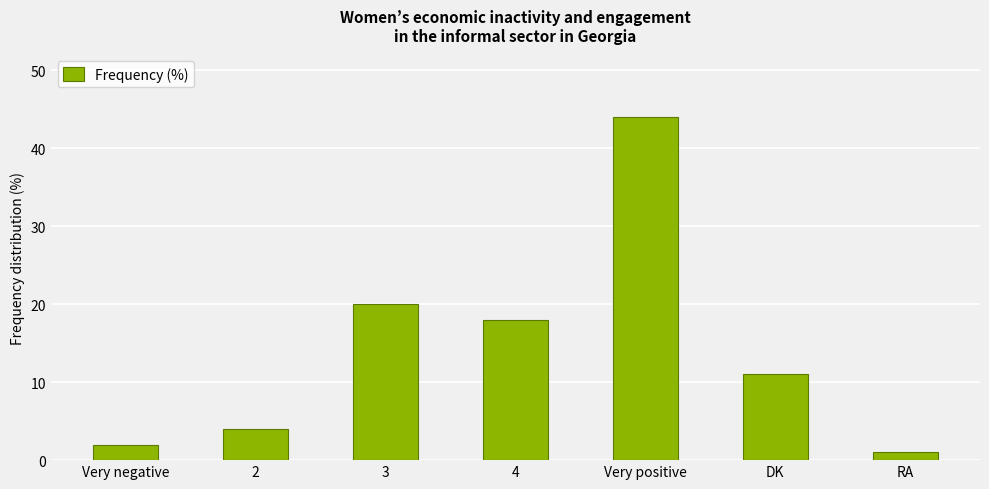

Does the chart contain stacked bars?

No